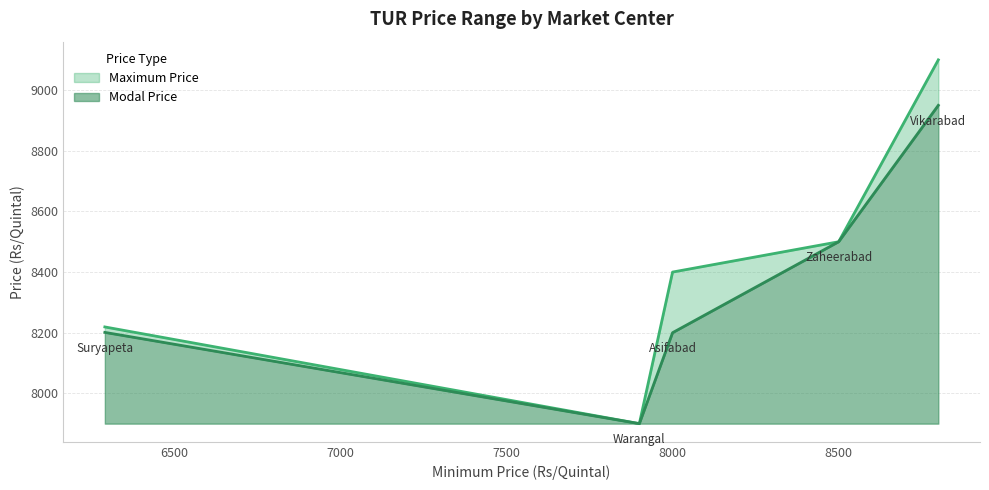

What is the difference between the second highest and minimum values in the Modal Price series?

600